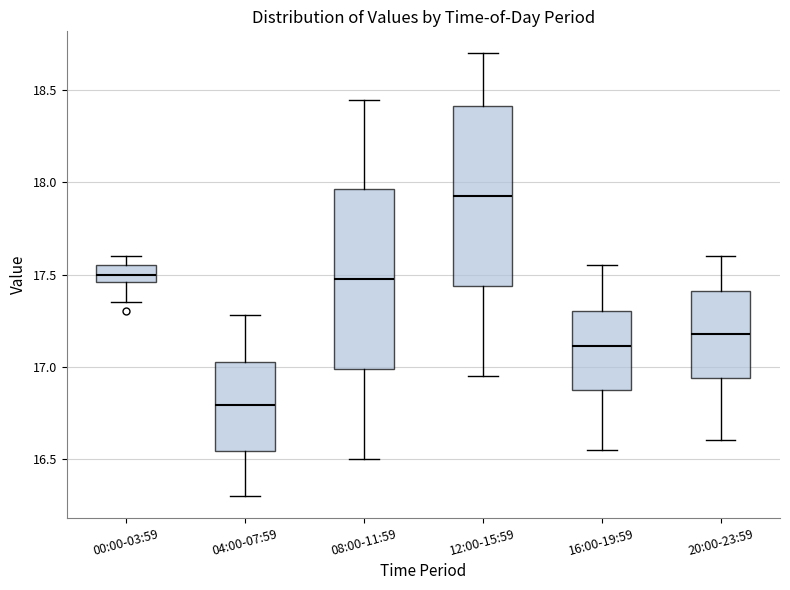

Where does the median line of the box for 00:00-03:59 sit on the y-axis? The values are not printed on the chart, so give them approximately, as read against the axis.

17.50